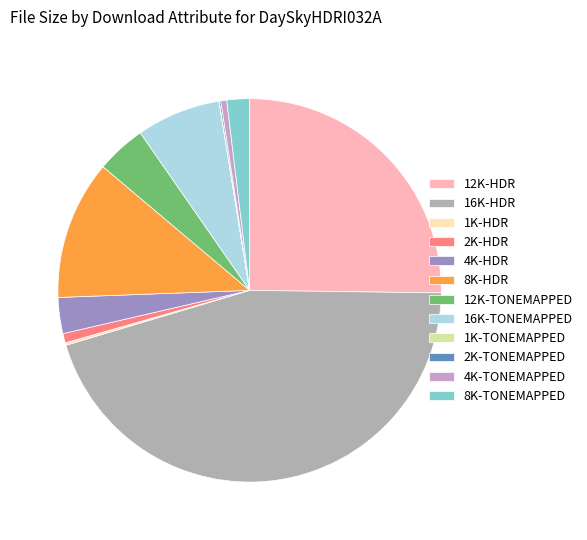

The 4K-TONEMAPPED slice represents 0% of the pie. True or false?

True